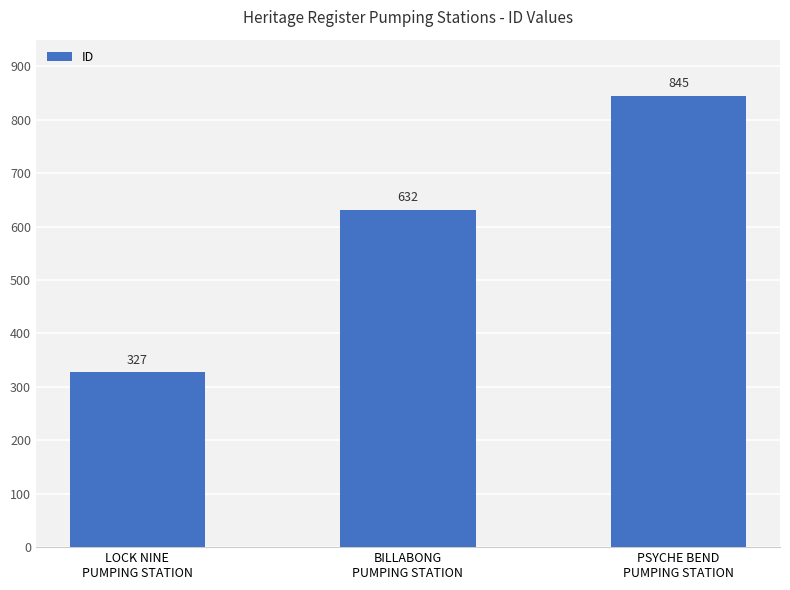

What is the smallest value displayed?

327